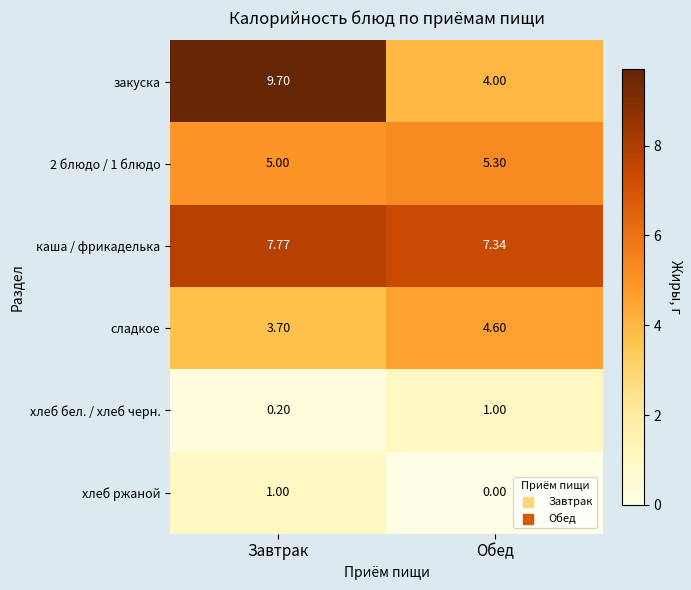

Which category has the lowest value across all series?

Обед